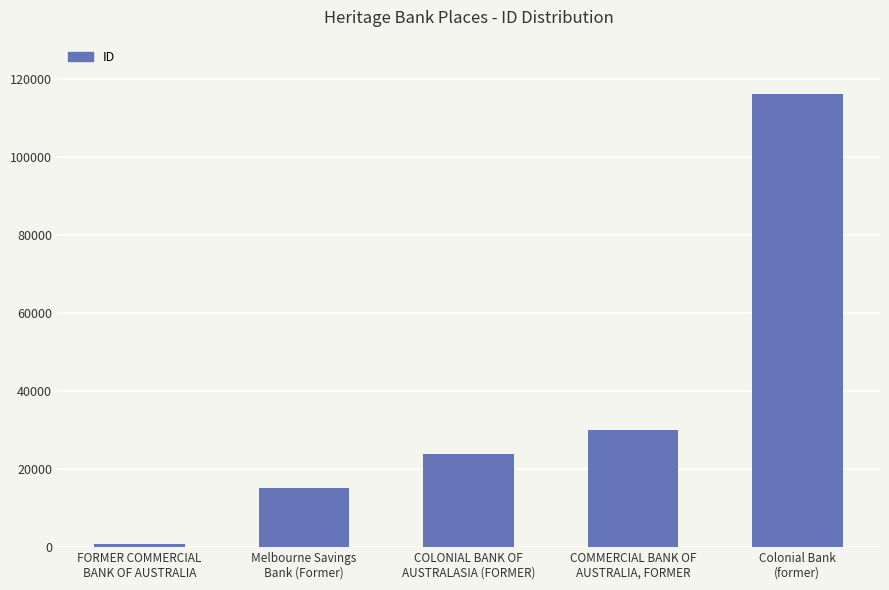

Rank the categories by value from lowest to highest.

FORMER COMMERCIAL
BANK OF AUSTRALIA, Melbourne Savings
Bank (Former), COLONIAL BANK OF
AUSTRALASIA (FORMER), COMMERCIAL BANK OF
AUSTRALIA, FORMER, Colonial Bank
(former)